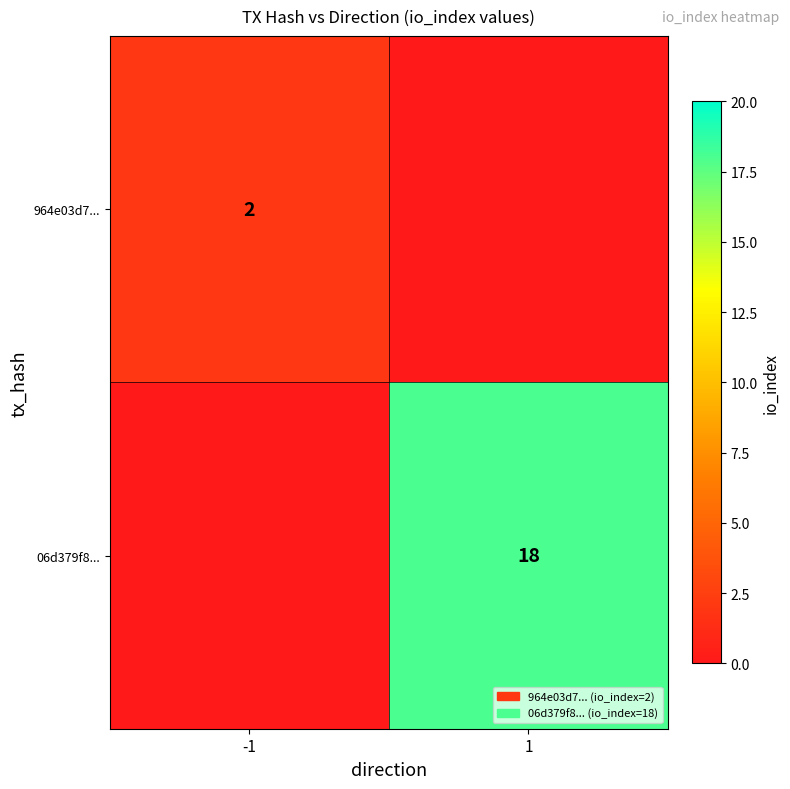

True or false: 06d379f8... has a value of 24 at 1.

False